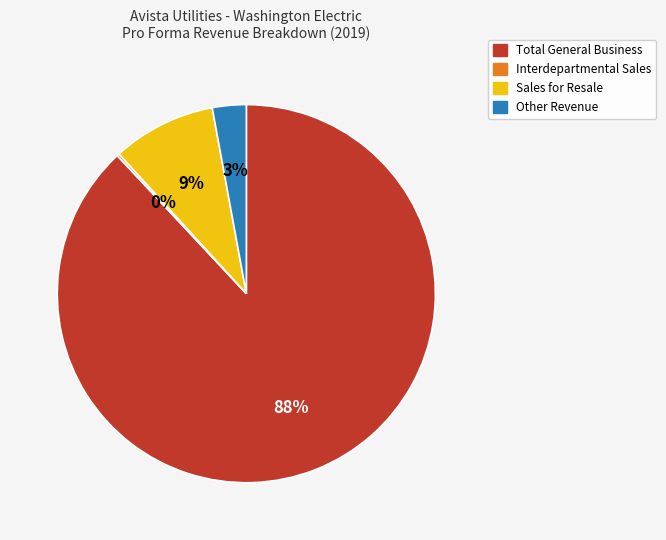

To the nearest percent, what is the combined percentage of Total General Business and Other Revenue?

91%